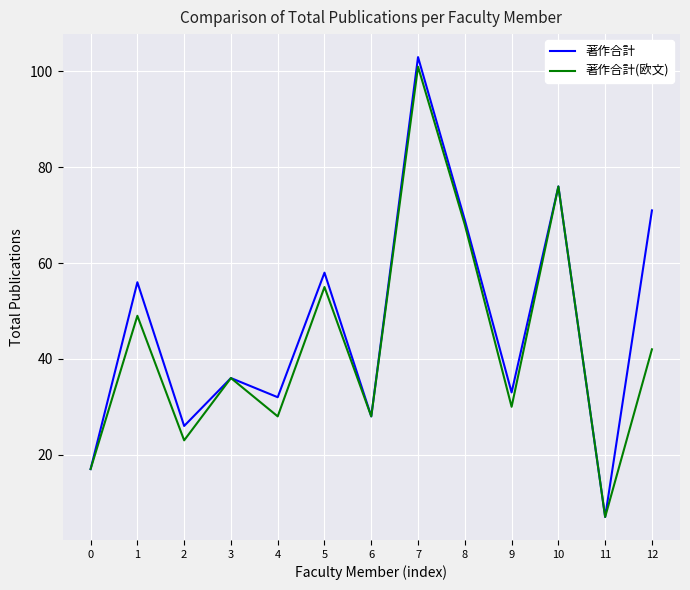

At 1, list the series in order from smallest to largest.

著作合計(欧文), 著作合計